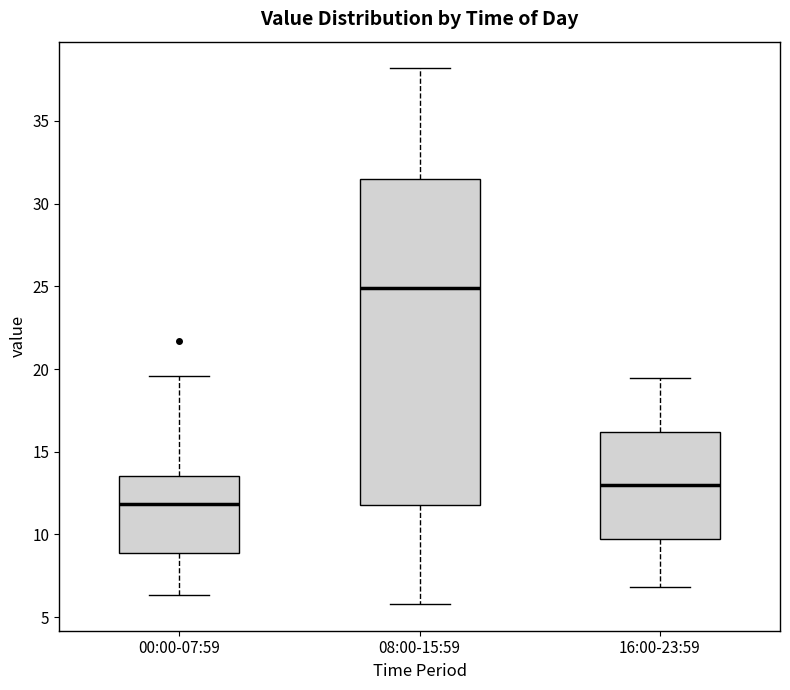

Which box is the tallest, from its lower edge to its upper edge?

08:00-15:59